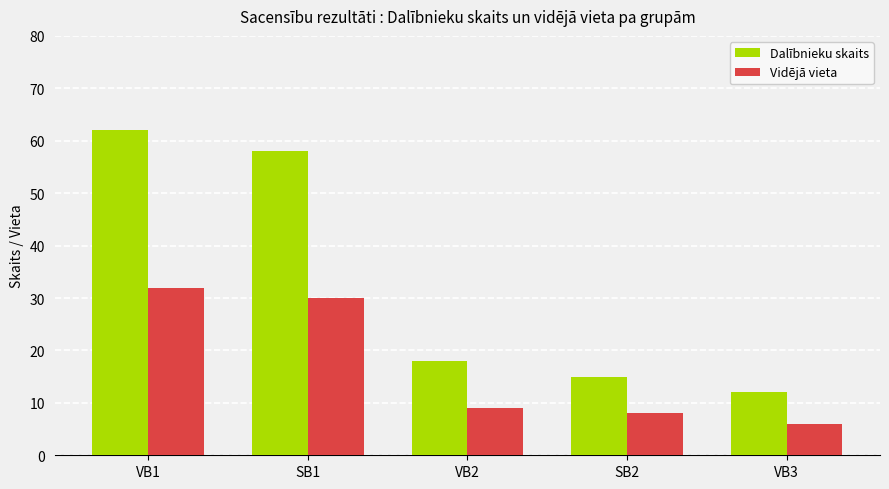

Which category has the highest value in the Vidējā vieta series?

VB1